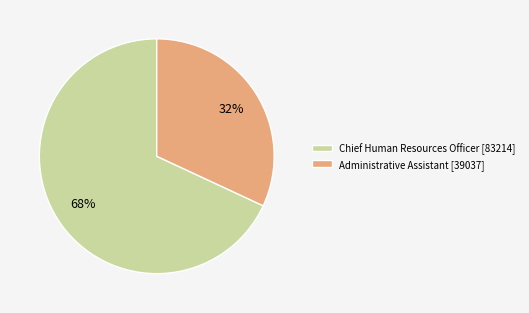

Which category has the smallest portion of the pie?

Administrative Assistant